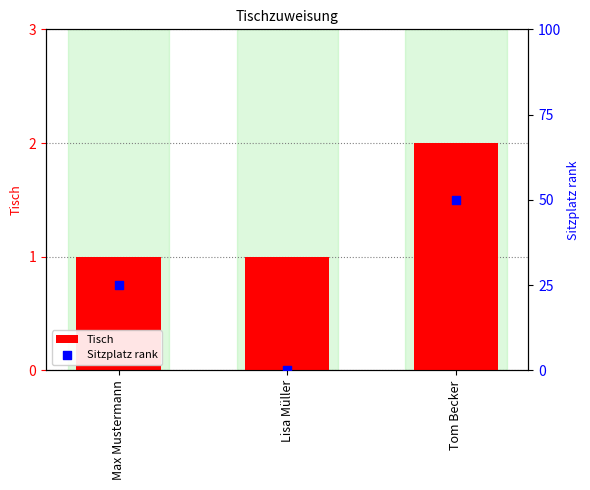

Which series contains the lowest Y value?

Sitzplatz rank